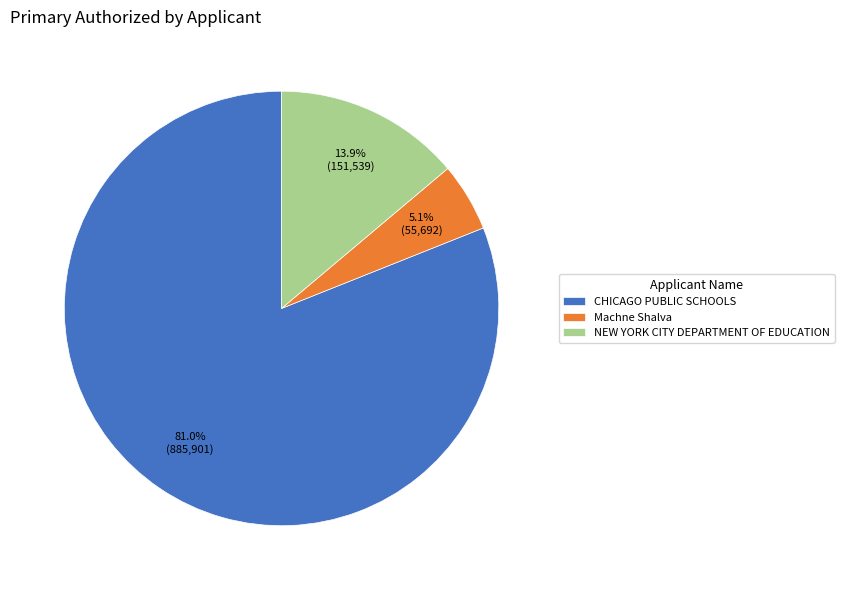

What percentage is the Machne Shalva slice, to the nearest percent?

5%